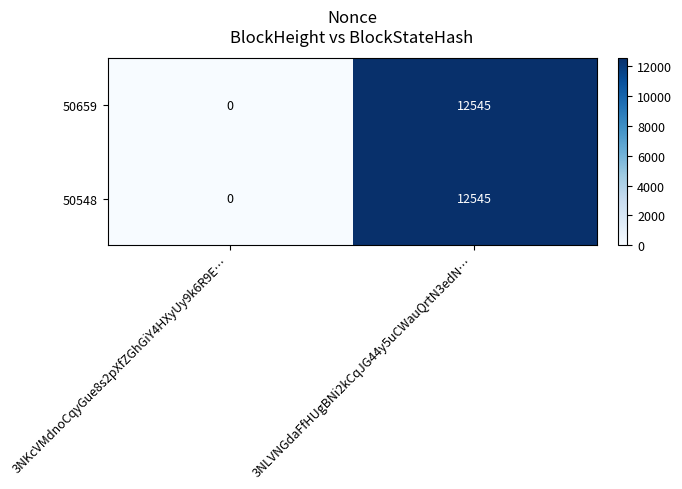

The 50548 series shows 0 at 3NKcVMdnoCqyGue8s2pXfZGhGiY4HXyUy9k6R9E…. True or false?

True